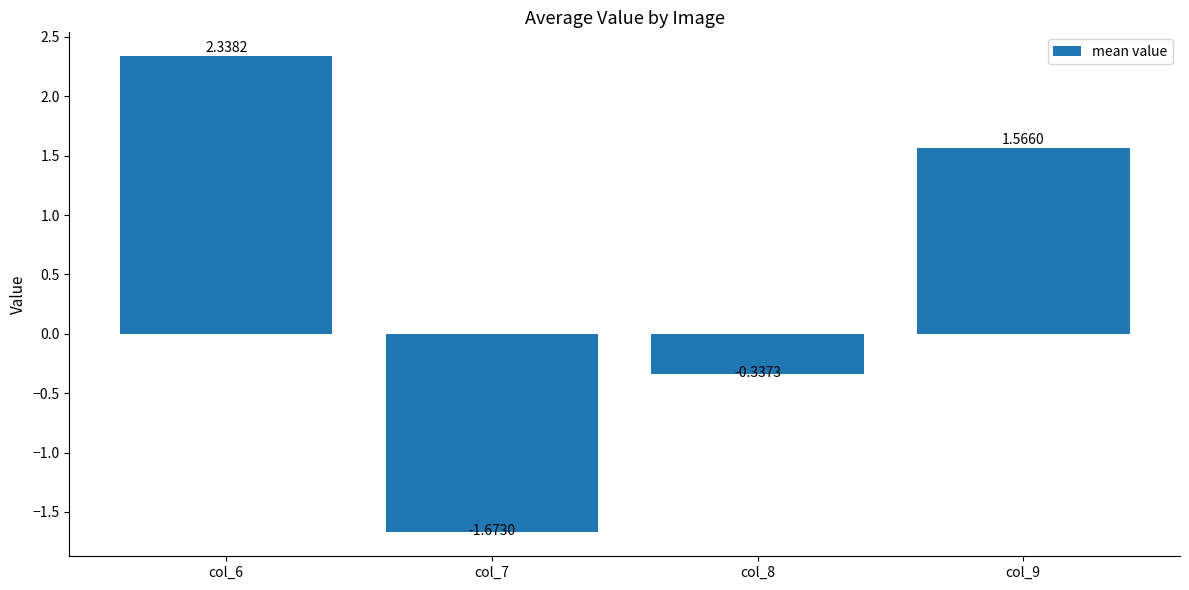

List the labels in order of value, smallest first.

col_7, col_8, col_9, col_6